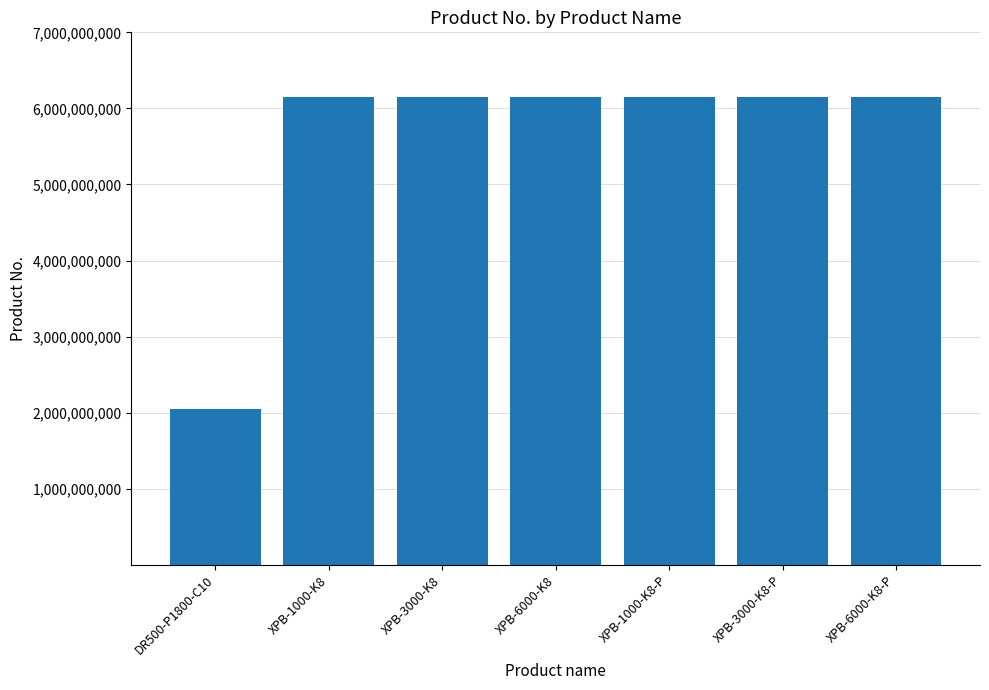

The chart shows a value of 6151762560 at XPB-1000-K8. True or false?

True